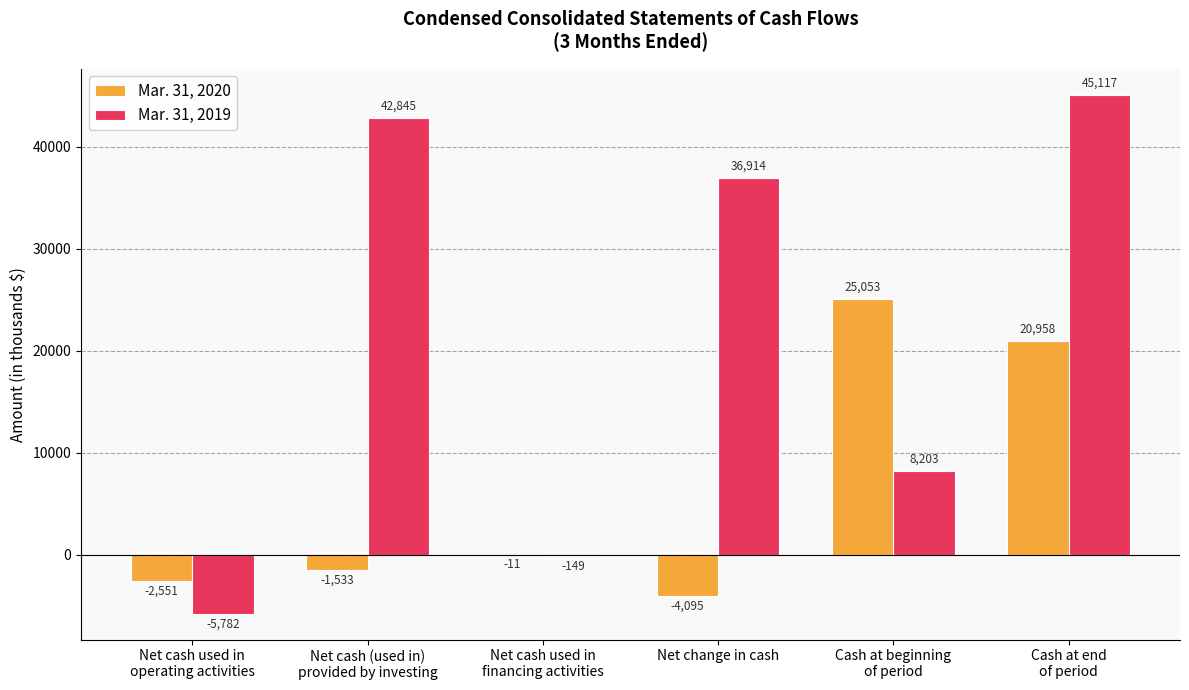

Are the bars grouped side by side (vs. stacked)?

Yes